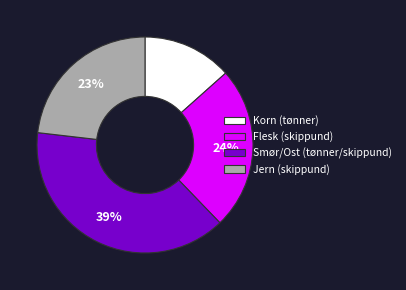

Approximately how many times larger is the value at Smør/Ost (tønner/skippund) compared to Jern (skippund)?

1.7